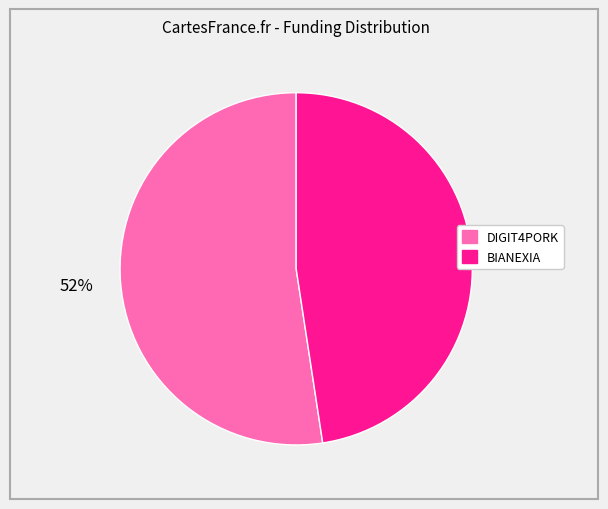

To the nearest percent, what portion does DIGIT4PORK represent?

52%